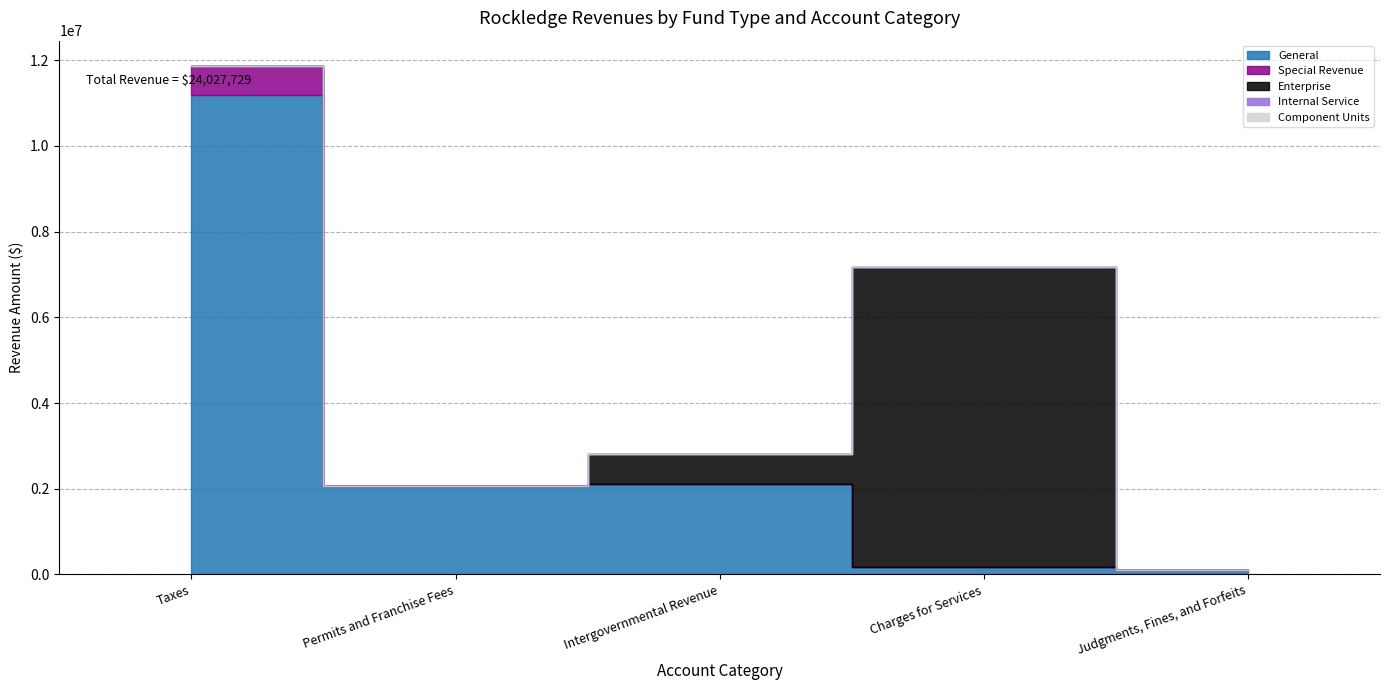

Reading left to right, extract all data points from this chart.

General: Taxes=11179283	Permits and Franchise Fees=2064191	Intergovernmental Revenue=2101297	Charges for Services=176200	Judgments, Fines, and Forfeits=97124
Special Revenue: Taxes=684646	Permits and Franchise Fees=0	Intergovernmental Revenue=0	Charges for Services=0	Judgments, Fines, and Forfeits=0
Enterprise: Taxes=0	Permits and Franchise Fees=0	Intergovernmental Revenue=717501	Charges for Services=7007487	Judgments, Fines, and Forfeits=0
Internal Service: Taxes=0	Permits and Franchise Fees=0	Intergovernmental Revenue=0	Charges for Services=0	Judgments, Fines, and Forfeits=0
Component Units: Taxes=0	Permits and Franchise Fees=0	Intergovernmental Revenue=0	Charges for Services=0	Judgments, Fines, and Forfeits=0